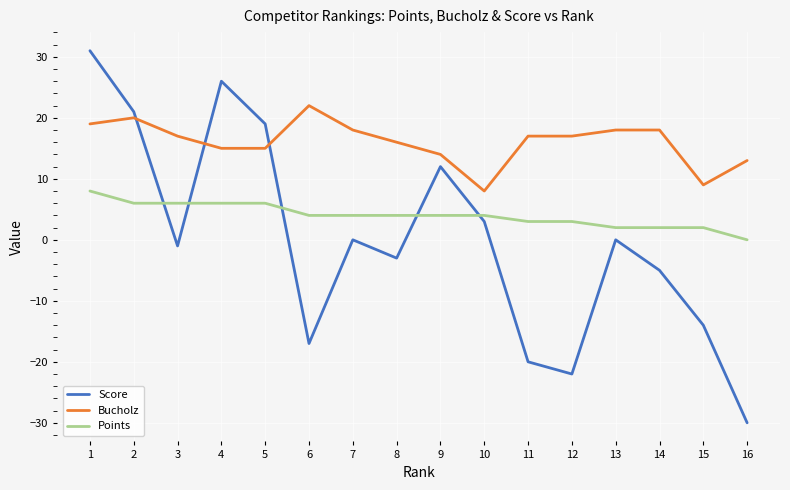

True or false: Bucholz has a value of 3 at 9.

False